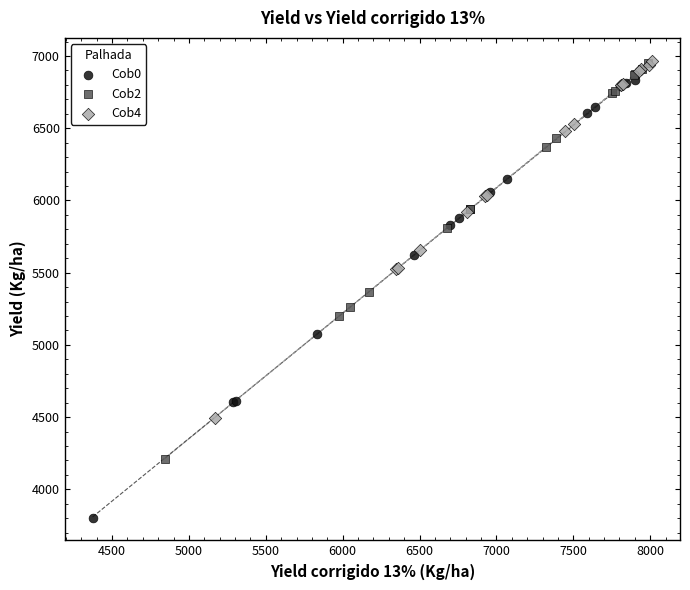

Which series reaches the minimum Y coordinate?

Cob0